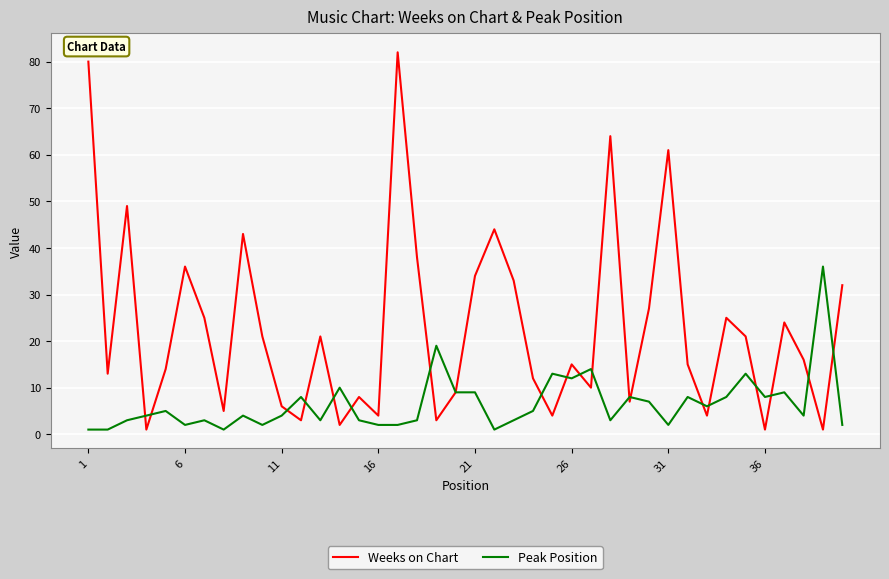

Which series has the largest total across all categories?

Weeks on Chart